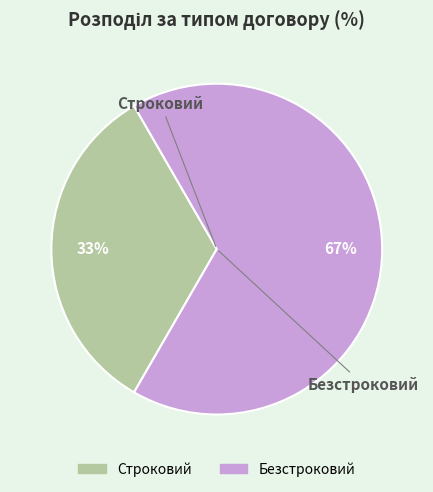

Which category accounts for the majority?

Безстроковий